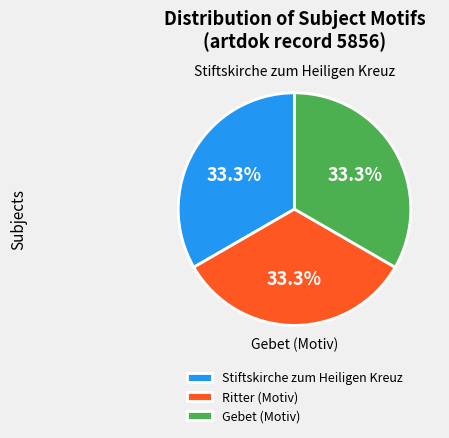

Does Gebet (Motiv) represent more than half of the total?

No